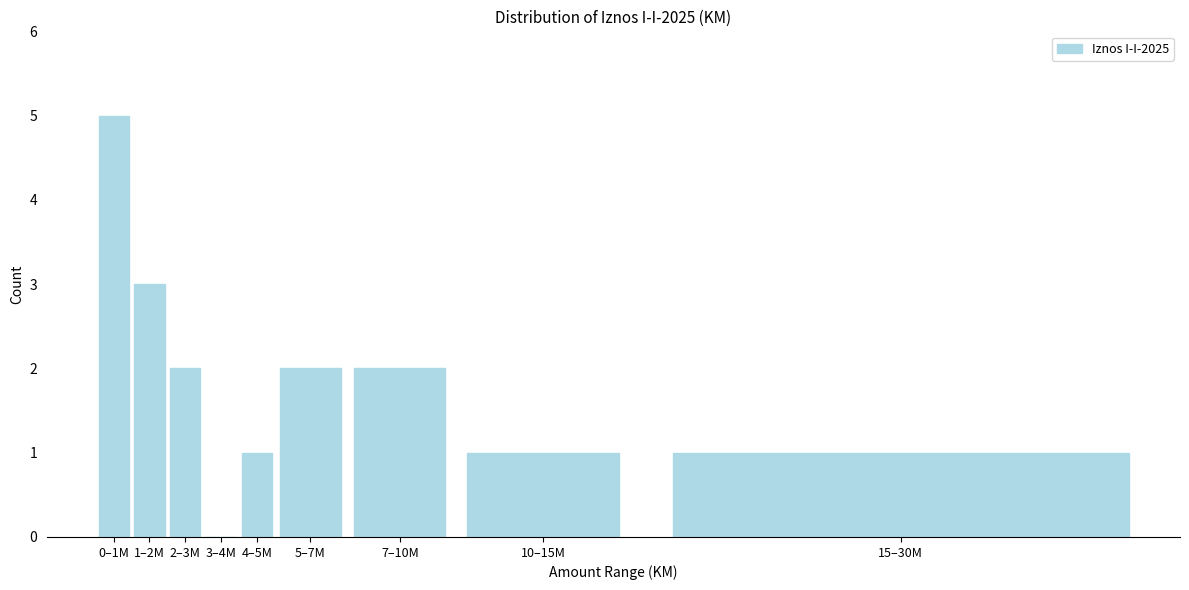

Reading left to right, extract all data points from this chart.

0–1M=5	1–2M=3	2–3M=2	3–4M=0	4–5M=1	5–7M=2	7–10M=2	10–15M=1	15–30M=1